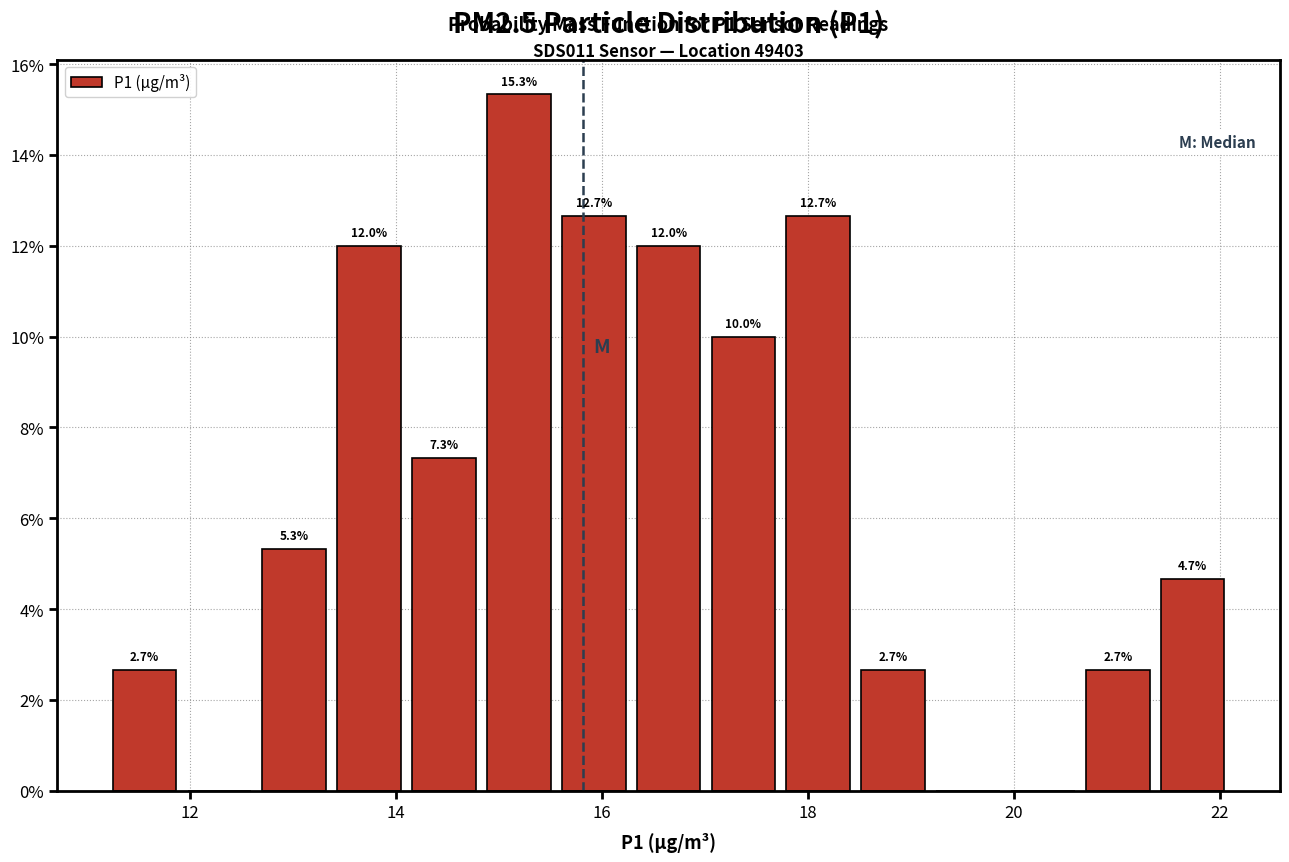

Around what value on the x-axis is the tallest bar? Give the approximate position of its centre, as read against the axis.

15.2